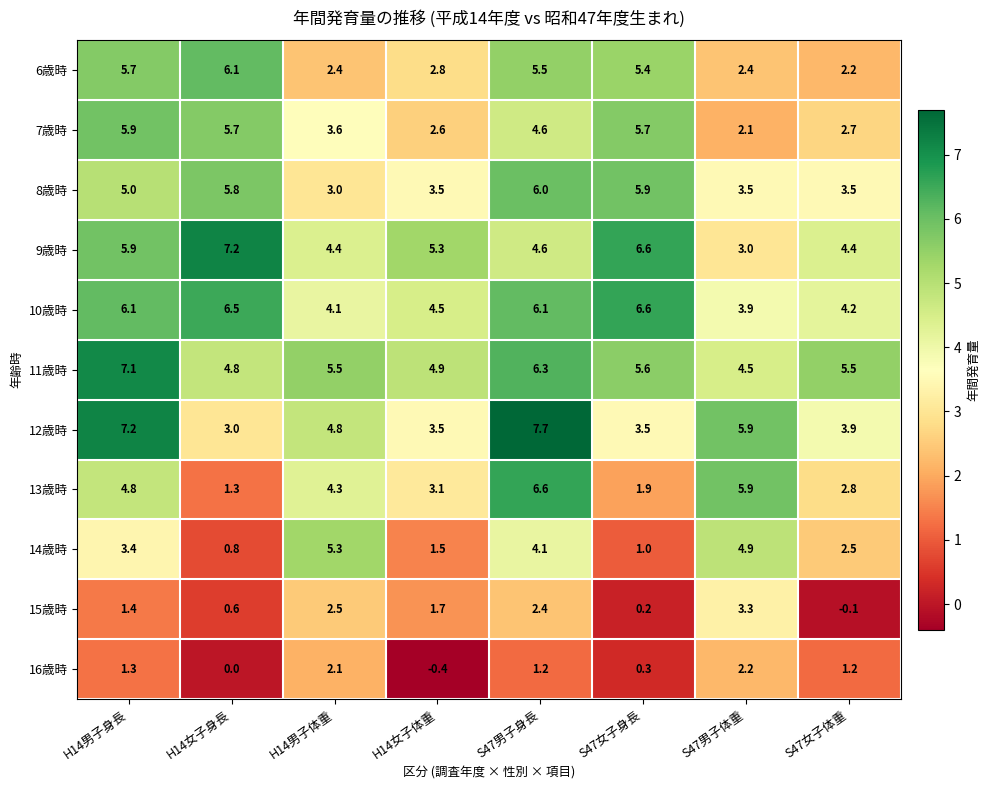

At which category does the chart reach its minimum across all series?

H14女子体重